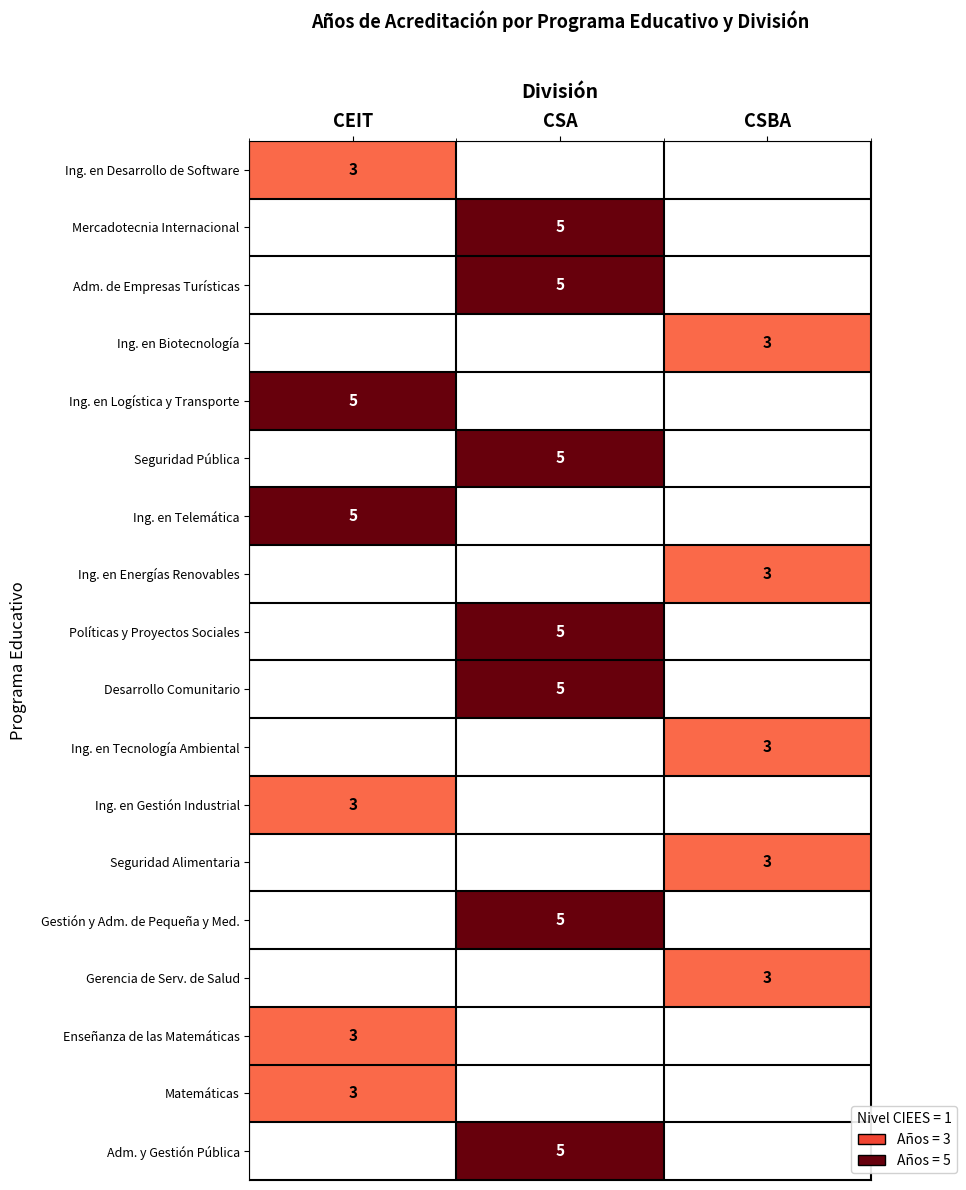

Is it true that Políticas y Proyectos Sociales equals 3 at CSA?

False